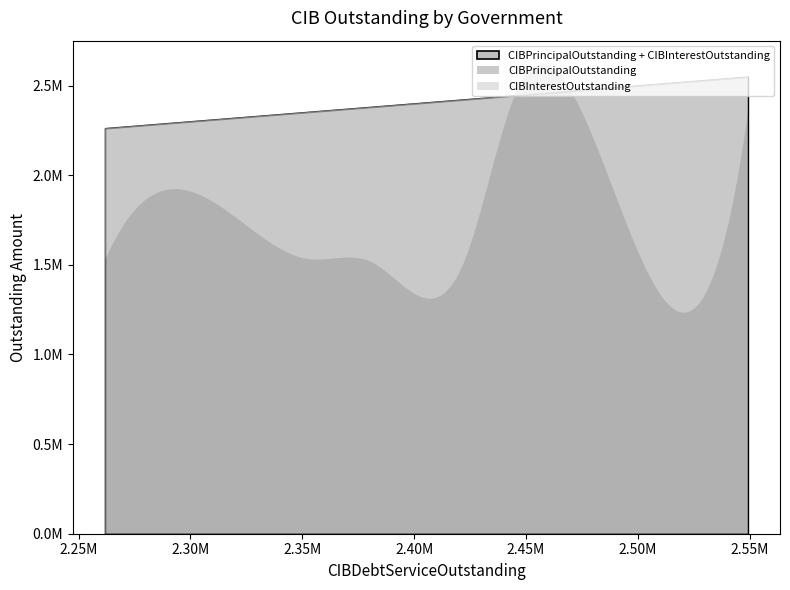

How many intersections are there between CIBPrincipalOutstanding and CIBInterestOutstanding?

2